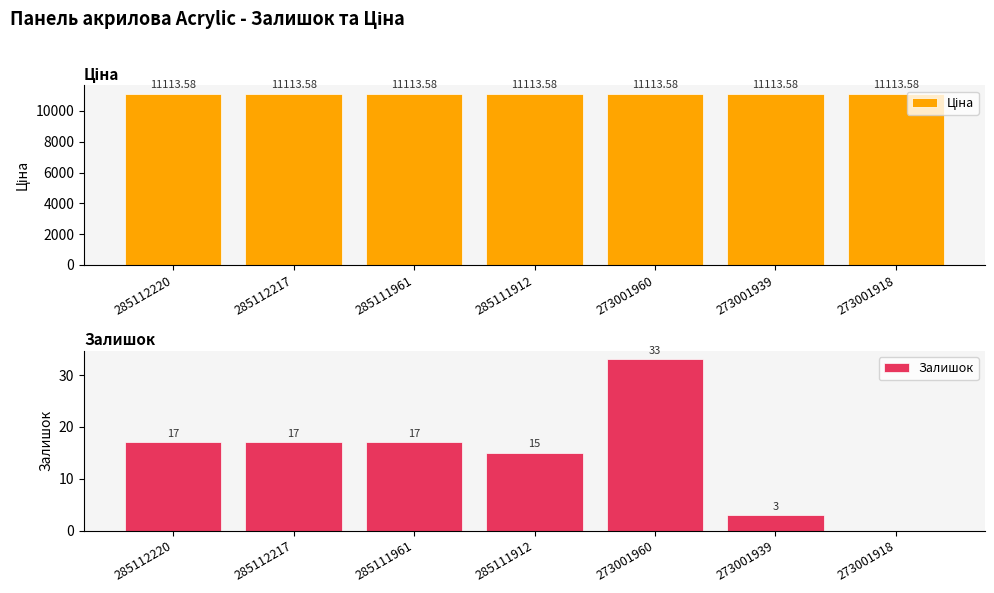

Is it true that Залишок equals 15.0 at 285111912?

True